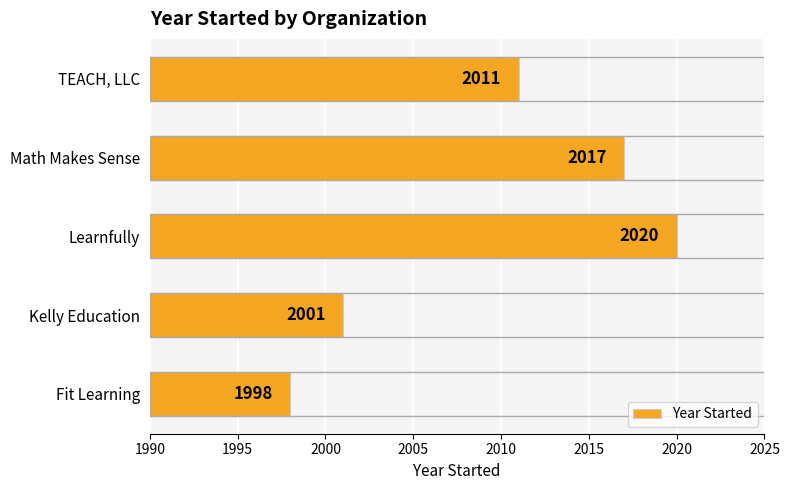

What is the minimum value shown in the chart?

1998